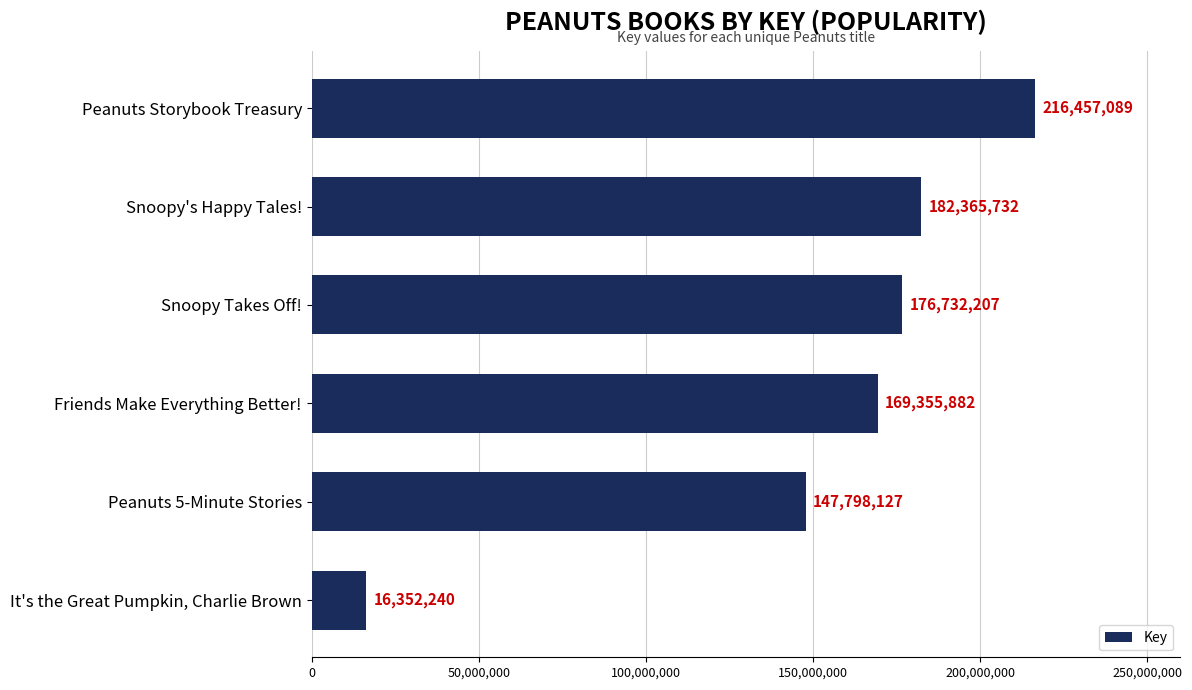

What is the ratio of the value at Peanuts 5-Minute Stories to the value at Snoopy Takes Off!?

0.8